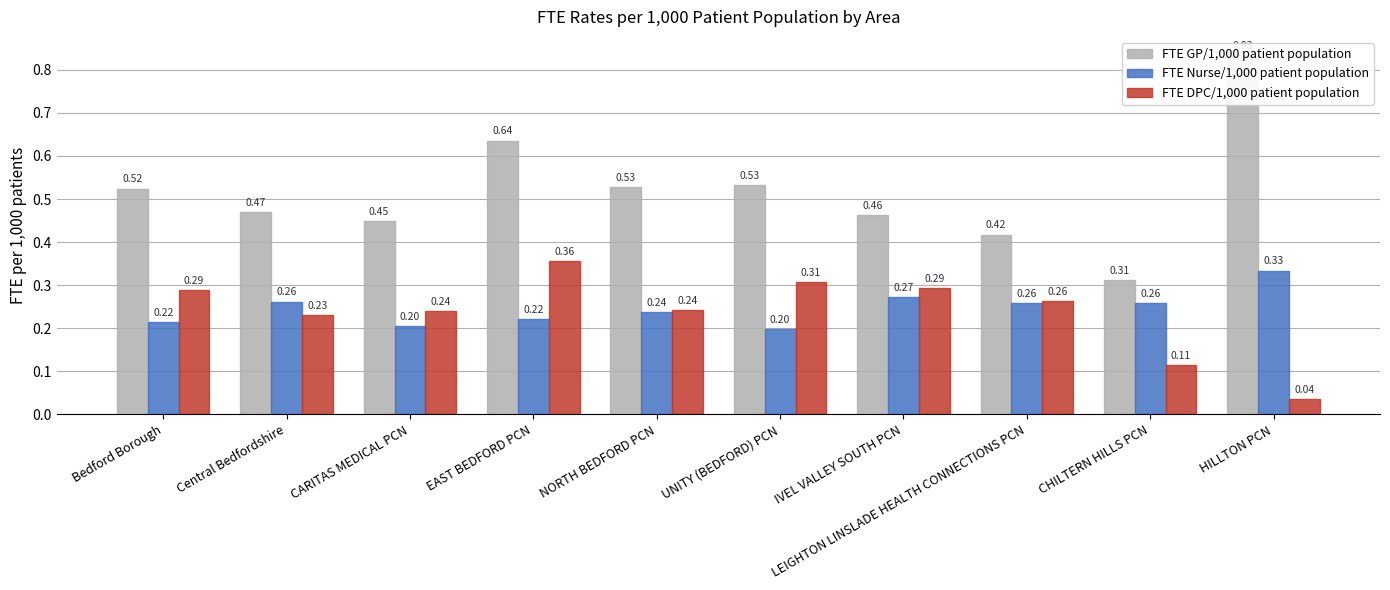

Read the FTE GP/1,000 patient population value at CHILTERN HILLS PCN.

0.3